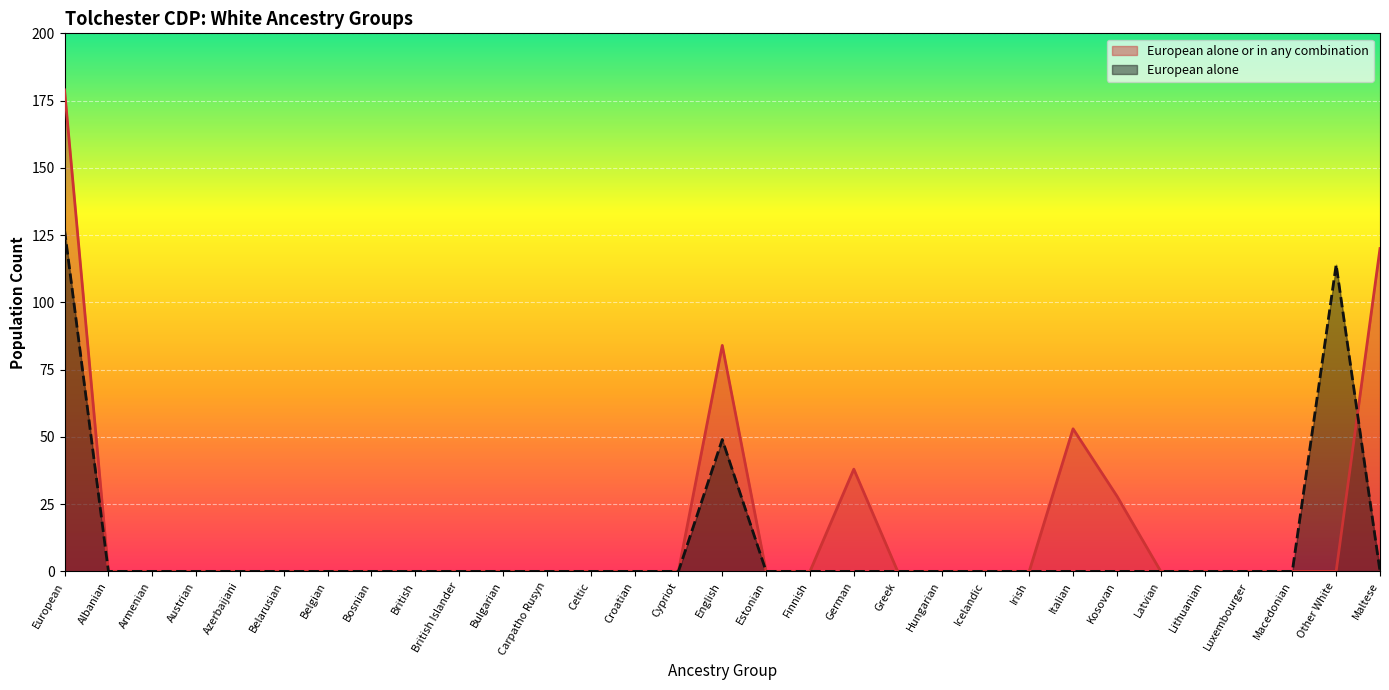

What is the average value of the European alone series?

9